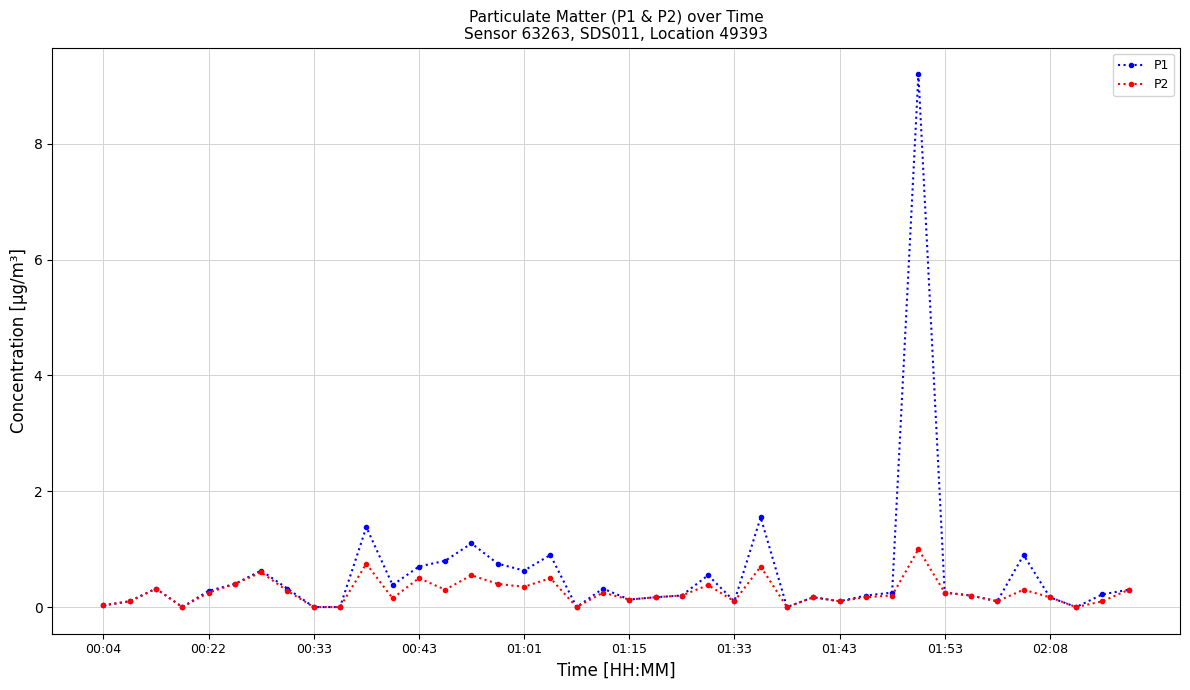

List the series in order of their peak value, highest first.

P1, P2